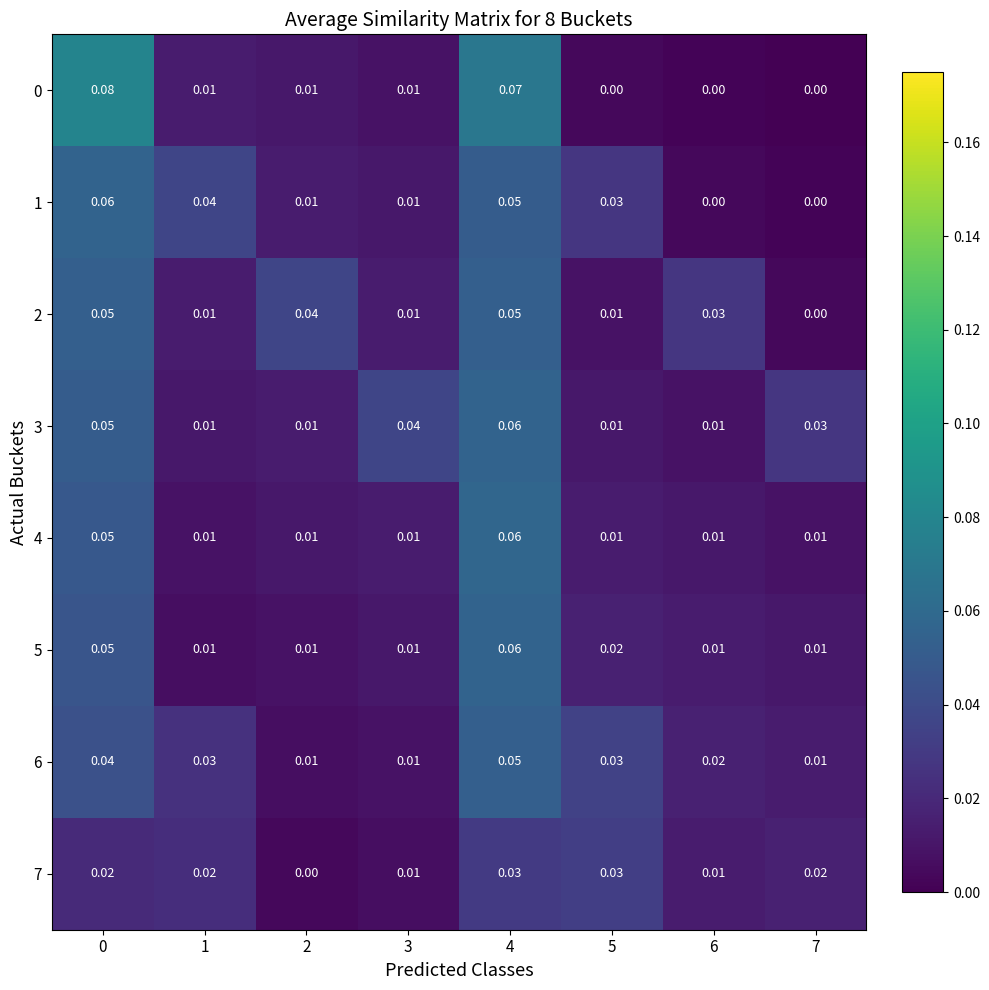

Is the value of 7 at 4 greater than the value of 6 at 6?

Yes